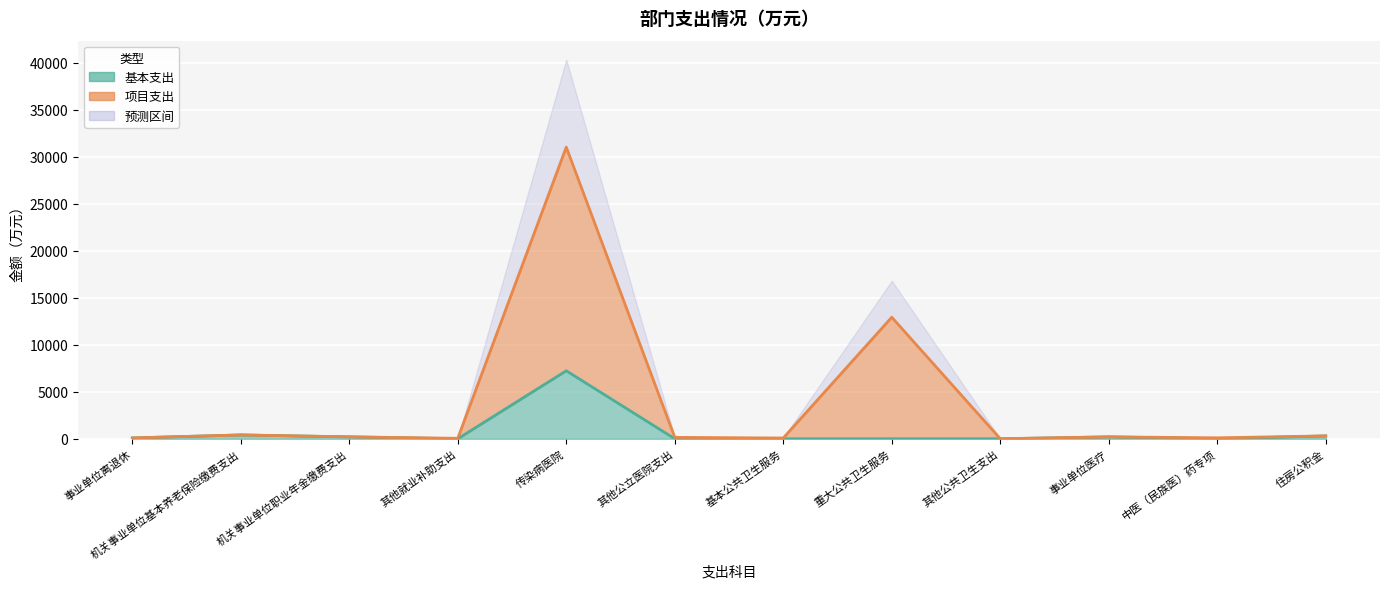

Which series changed the most between 其他就业补助支出 and 传染病医院?

项目支出